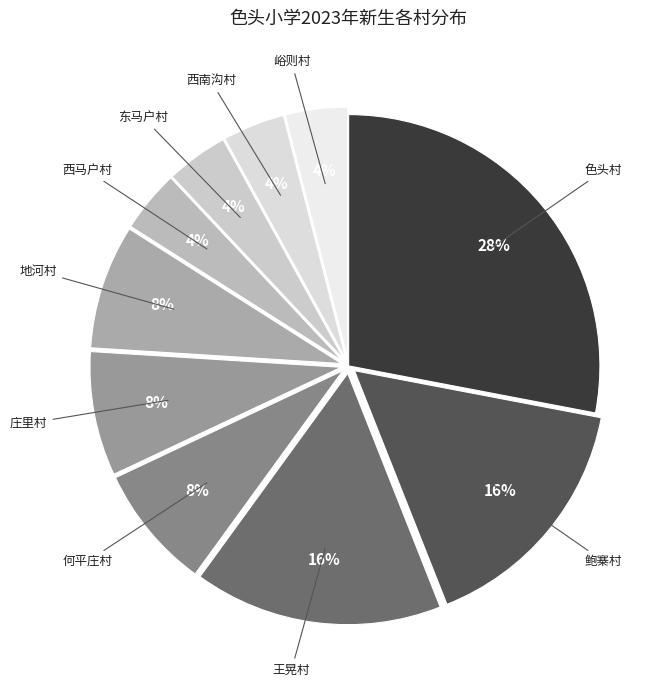

To the nearest percent, what is the combined percentage of 王晃村 and 东马户村?

20%